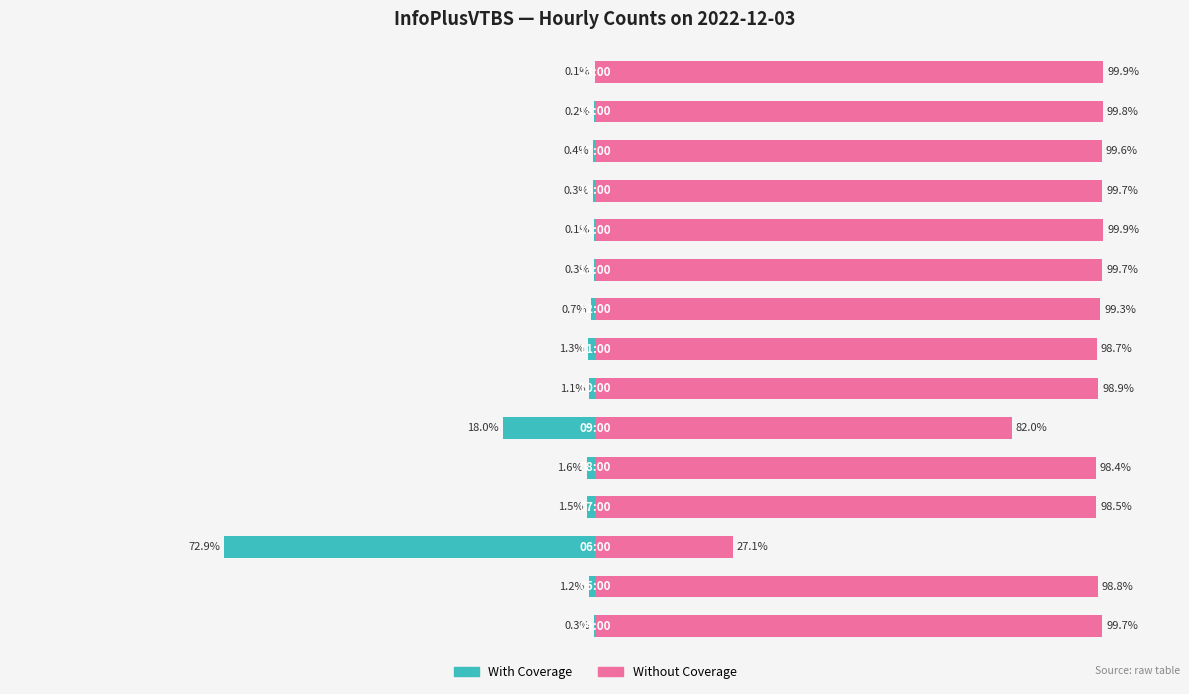

The value of Without Coverage at 1 is 170.1. True or false?

False